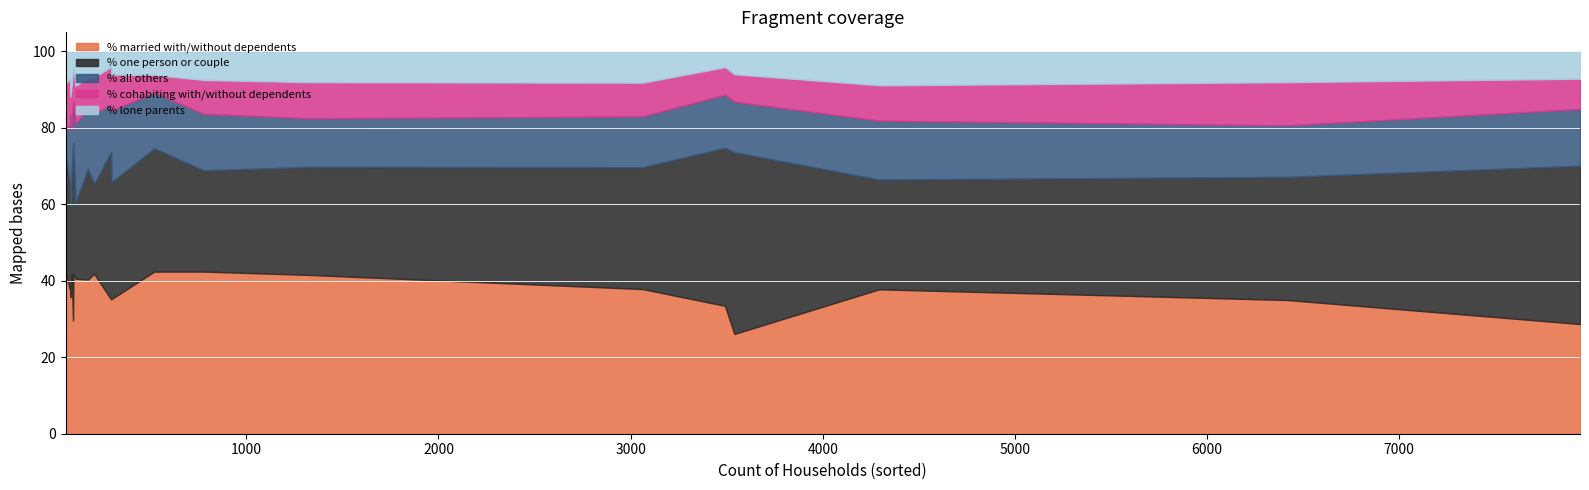

What is the minimum value for % married with/without dependents?

26.1